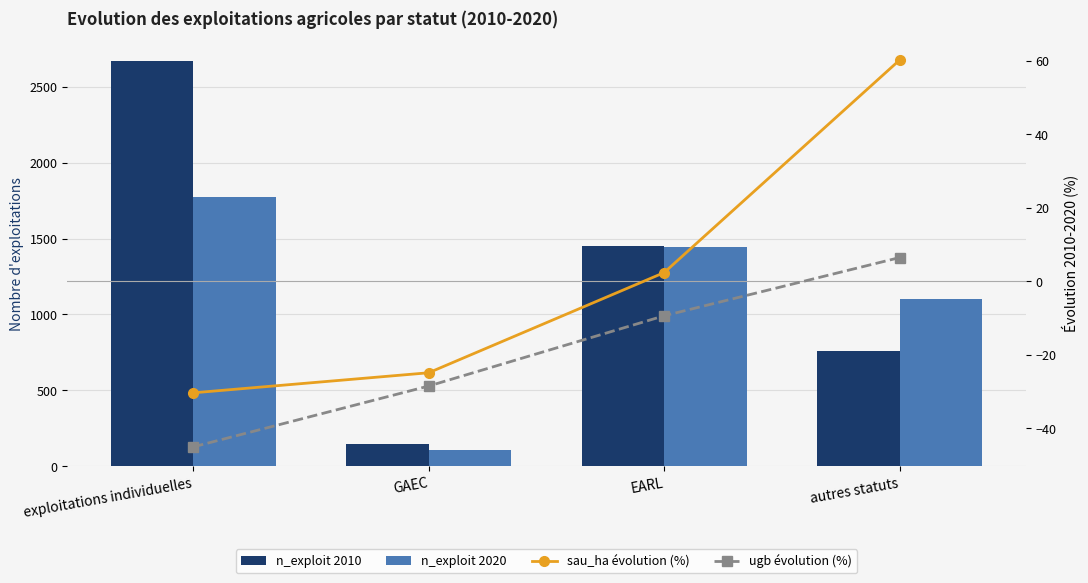

Reading left to right, what are all the values shown in this chart?

n_exploit 2010: exploitations individuelles=2670.0	GAEC=146.0	EARL=1451.0	autres statuts=759.0
n_exploit 2020: exploitations individuelles=1773.0	GAEC=104.0	EARL=1445.0	autres statuts=1103.0
sau_ha évolution (%): exploitations individuelles=-30.4	GAEC=-24.9	EARL=2.4	autres statuts=60.2
ugb évolution (%): exploitations individuelles=-45.1	GAEC=-28.5	EARL=-9.4	autres statuts=6.4